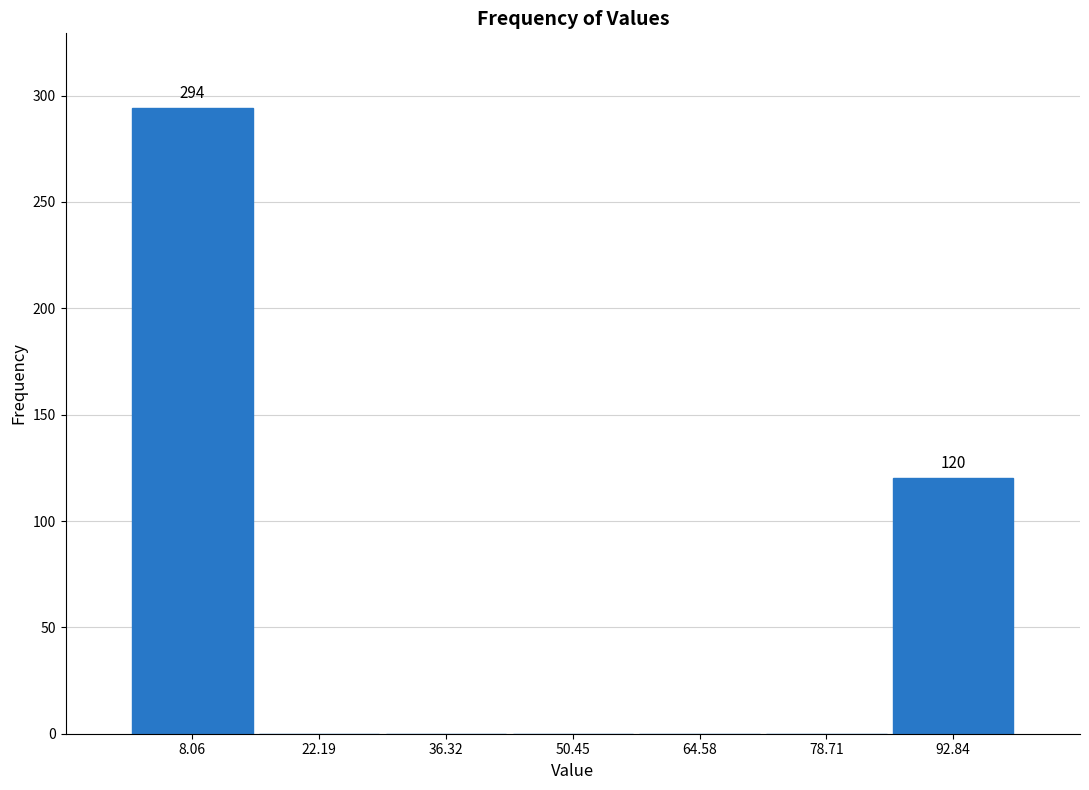

Over which range of the x-axis is the bar tallest?

2 to 16